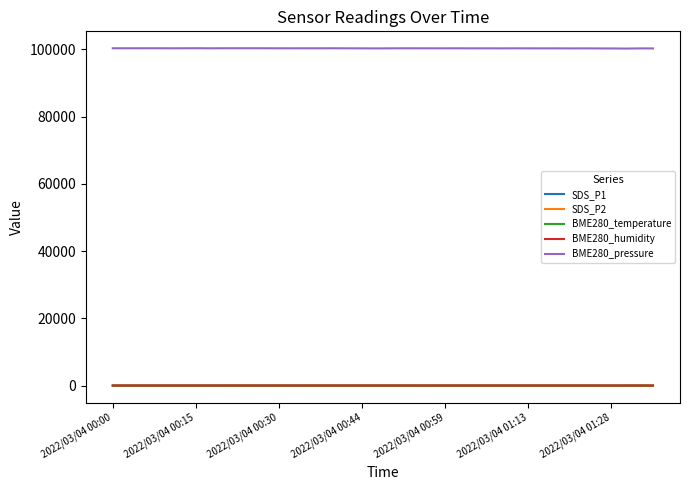

True or false: BME280_pressure and SDS_P2 cross at least once.

False